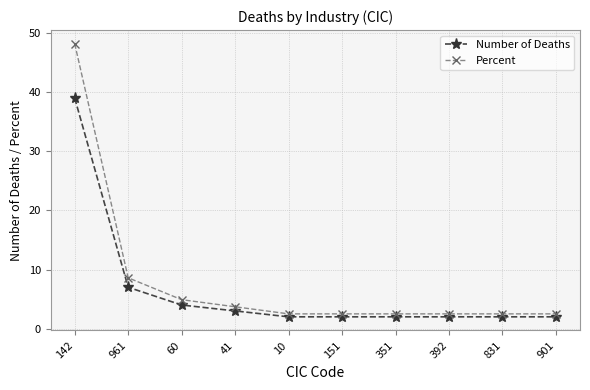

Which category has the highest value in the Number of Deaths series?

142